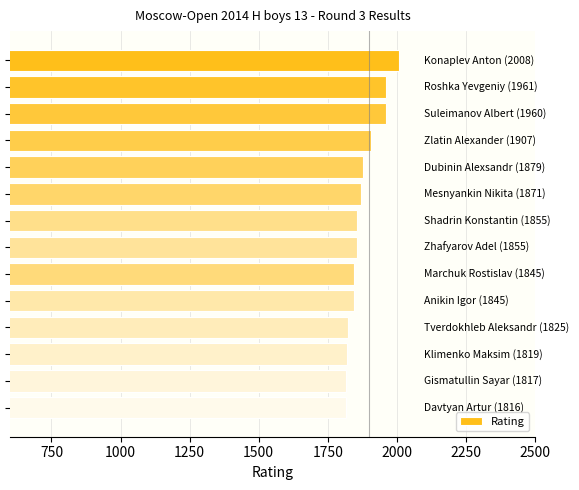

What is the value of the 8th bar from the top?

1855